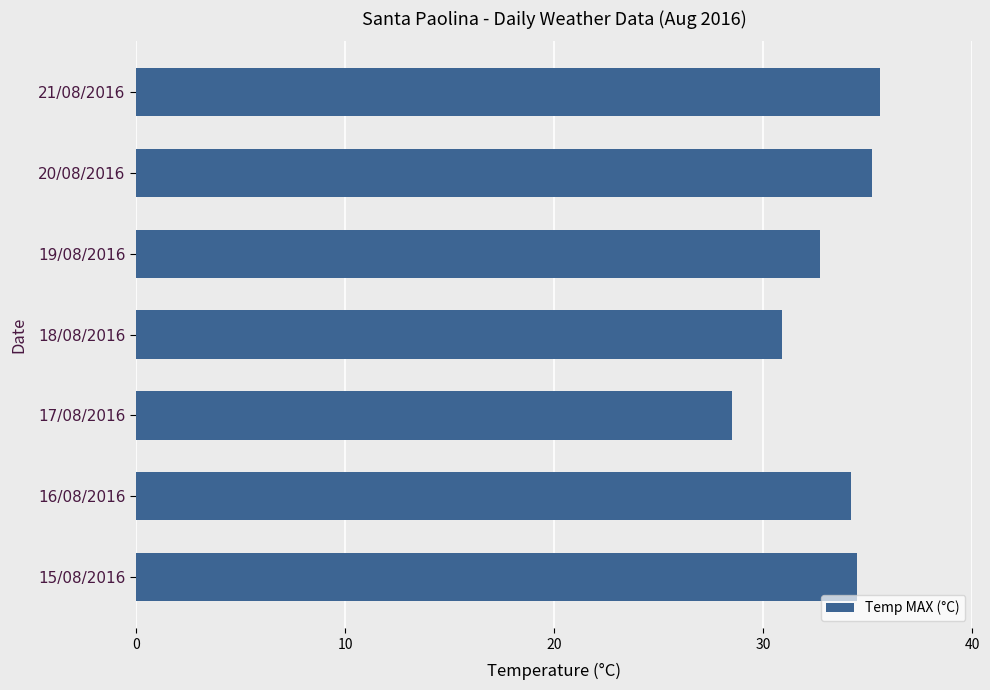

What is the greatest value displayed?

35.6